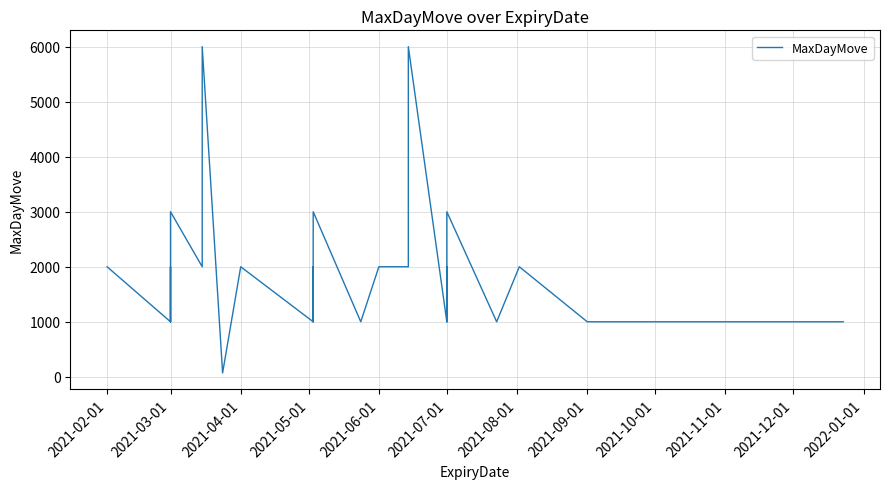

True or false: the data has more than 2 interior local peaks.

True